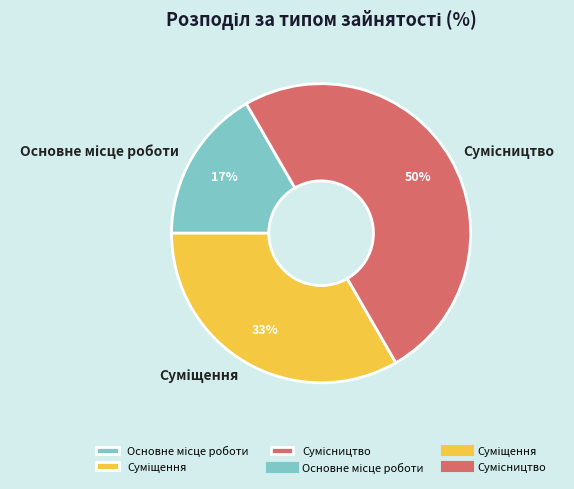

To the nearest percent, what is the average slice percentage?

33%